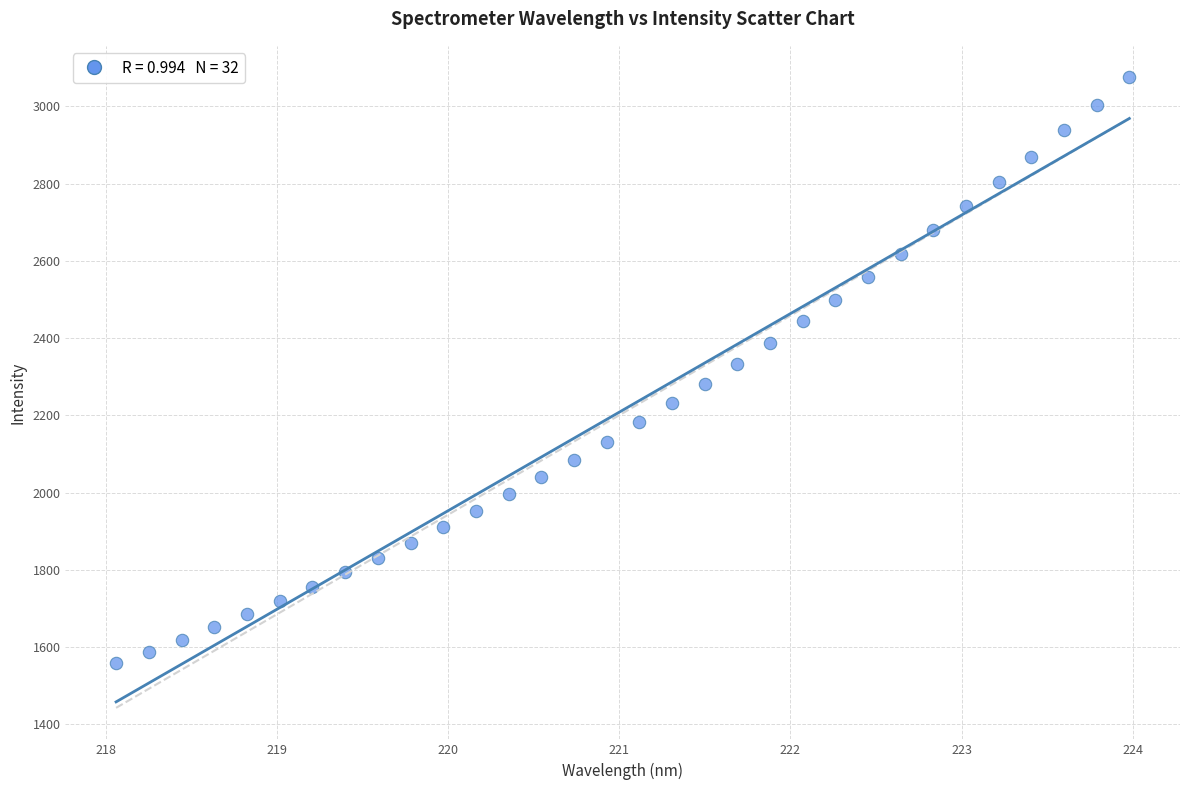

What is the range of Y values (max minus min)?

1517.8